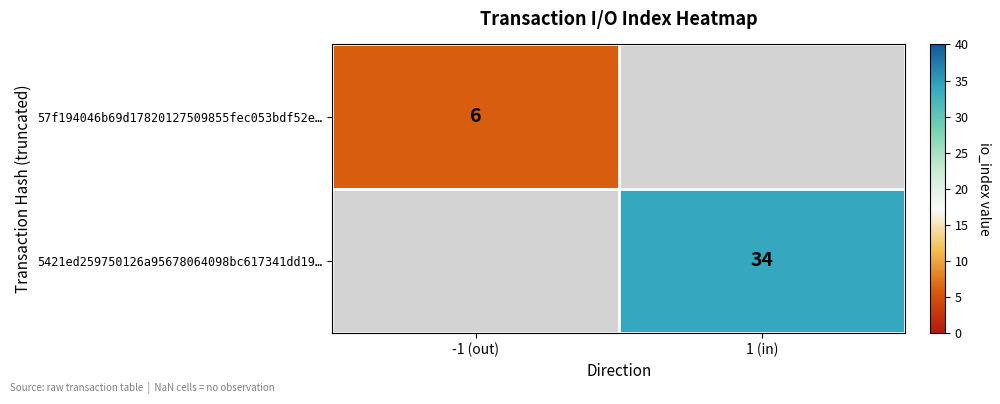

Is it true that 57f194046b69d17820127509855fec053bdf52e… equals 6 at -1 (out)?

True